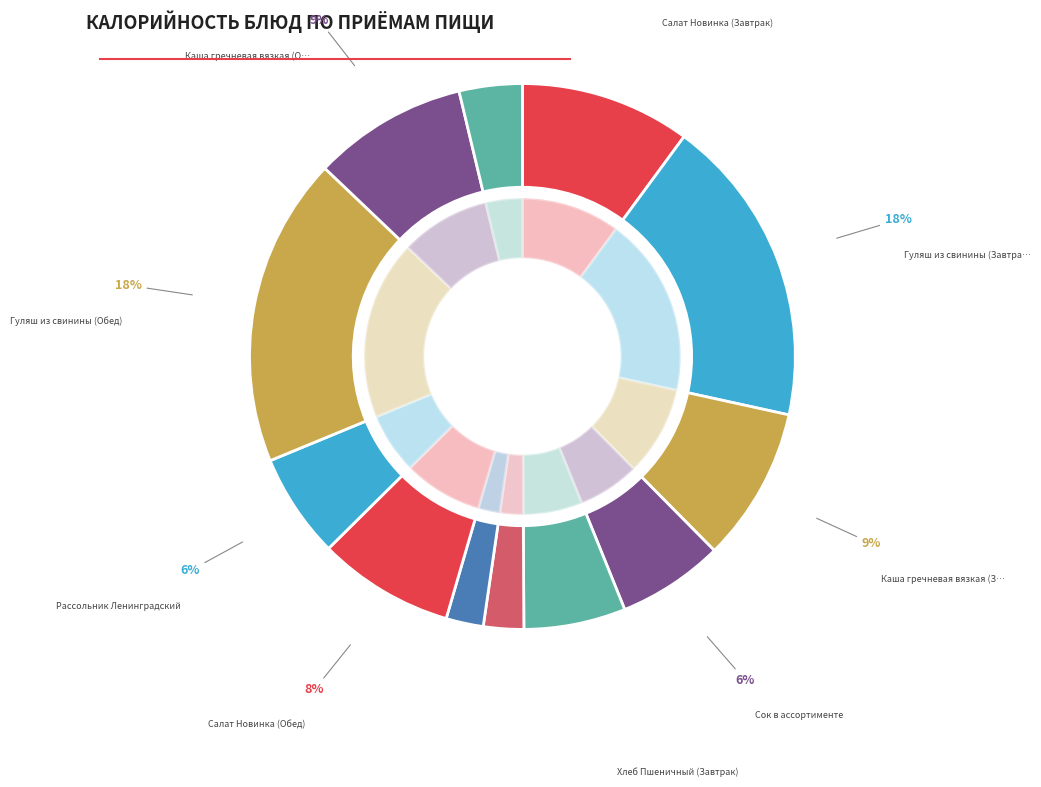

To the nearest percent, what is the combined percentage of Сок в ассортименте and Каша гречневая вязкая (Завтрак)?

15%